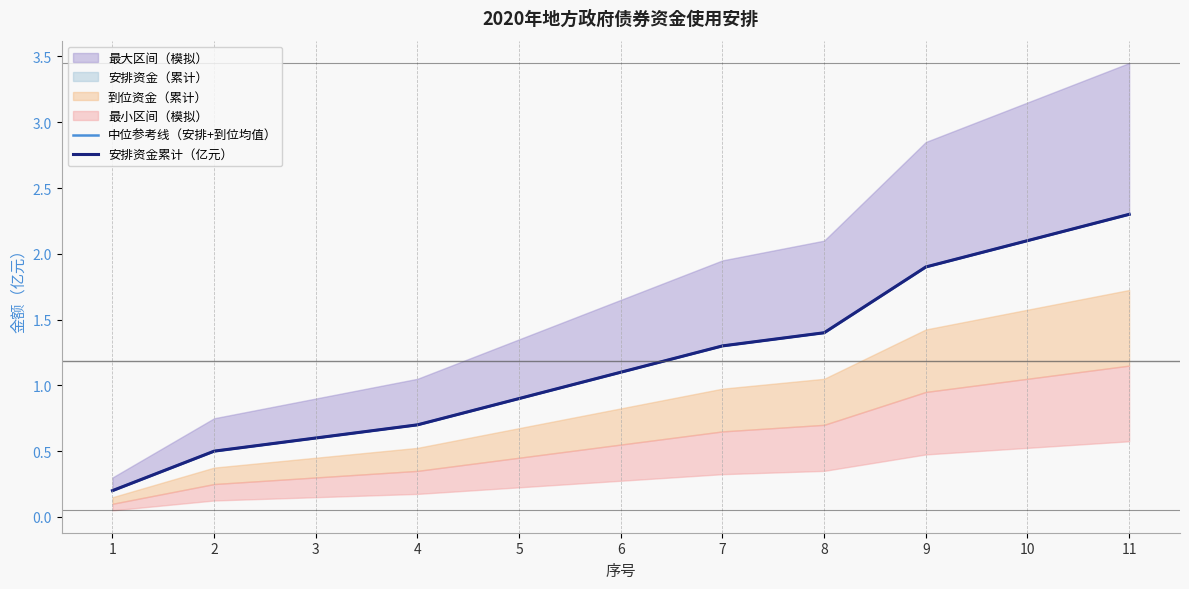

True or false: 安排资金累计（亿元） and 中位参考线（安排+到位均值） cross at least once.

False